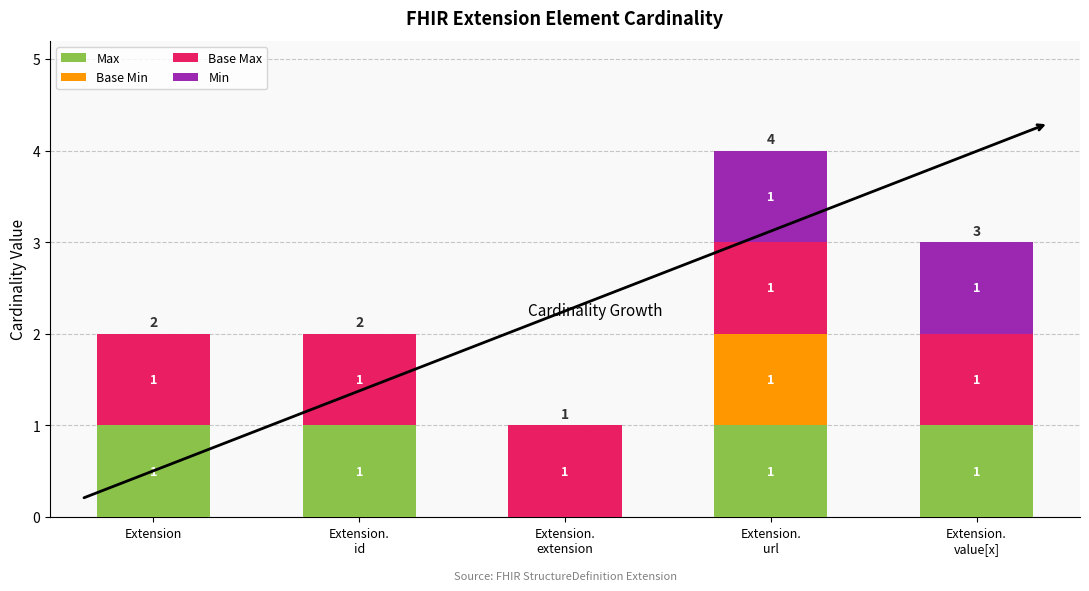

Are the bars horizontal?

No